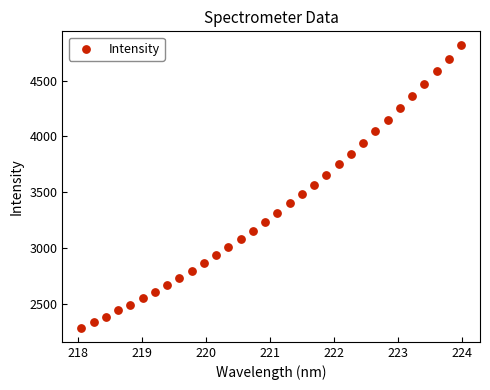

What is the range of X values (max minus min)?

5.9